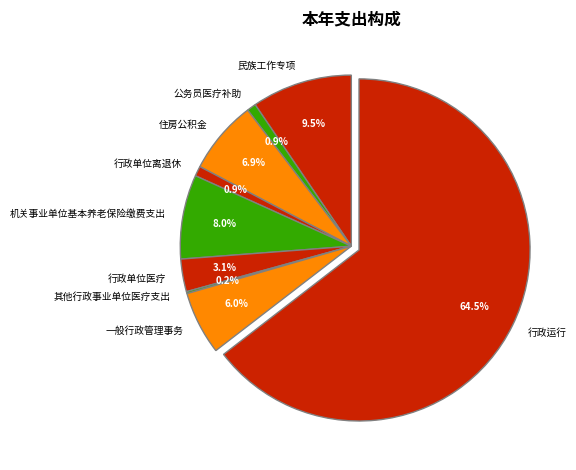

Is it true that 行政单位离退休 is 1% of the pie?

True